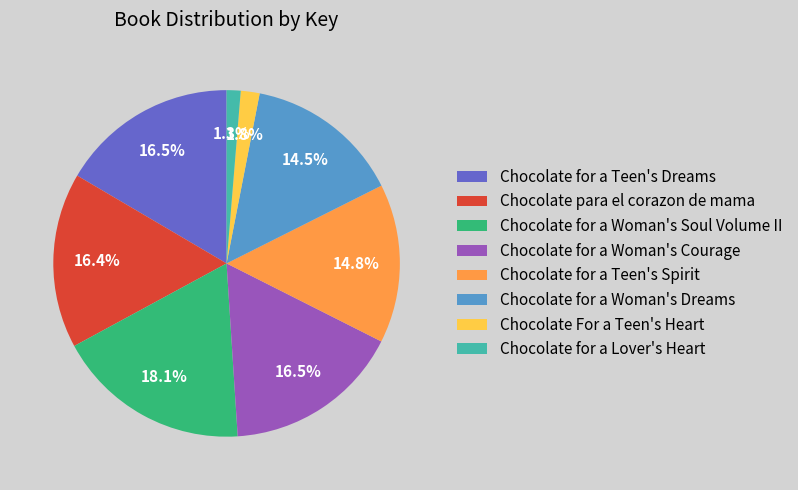

Which has a higher value, Chocolate for a Woman's Courage or Chocolate for a Woman's Dreams?

Chocolate for a Woman's Courage